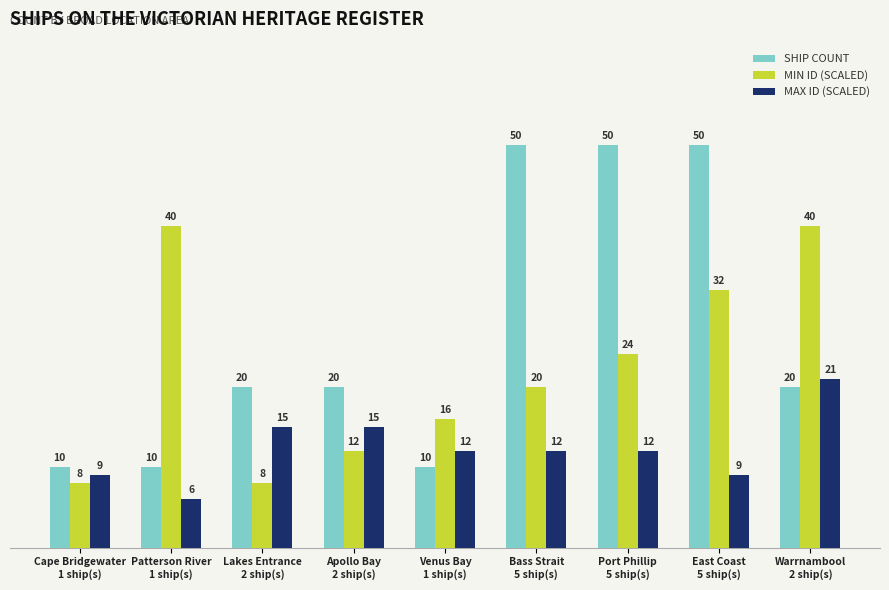

List the series in order of their overall mean, highest first.

SHIP COUNT, MIN ID (SCALED), MAX ID (SCALED)